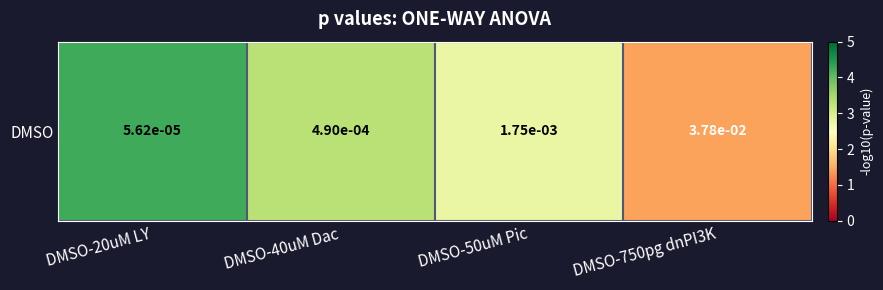

Rank the categories by value from highest to lowest.

DMSO-20uM LY, DMSO-40uM Dac, DMSO-50uM Pic, DMSO-750pg dnPI3K